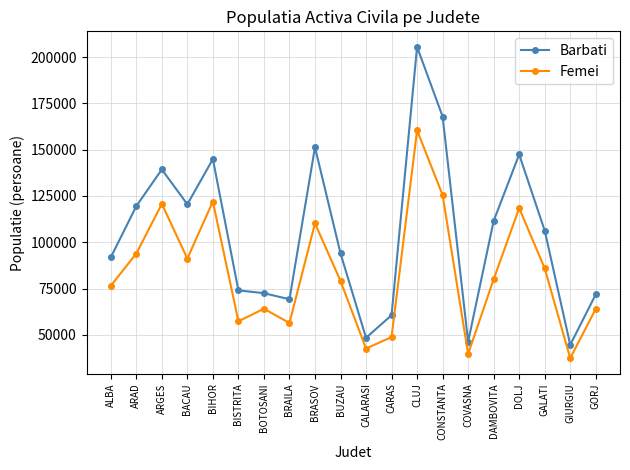

What are all the series names shown in the legend?

Barbati, Femei